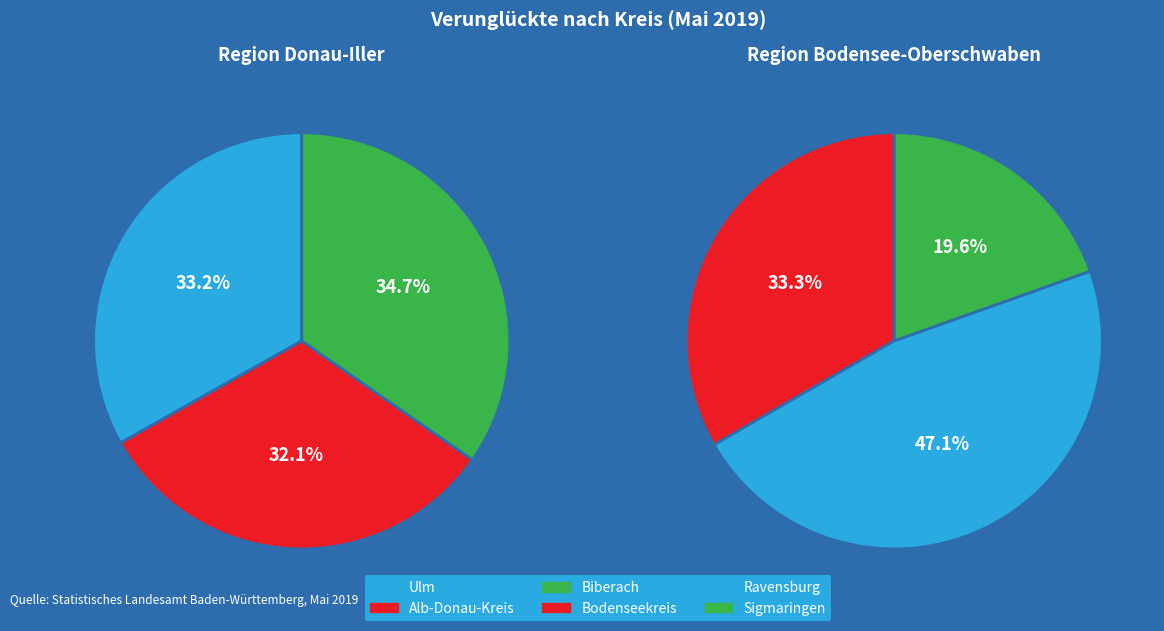

Count the number of slices in the pie.

6